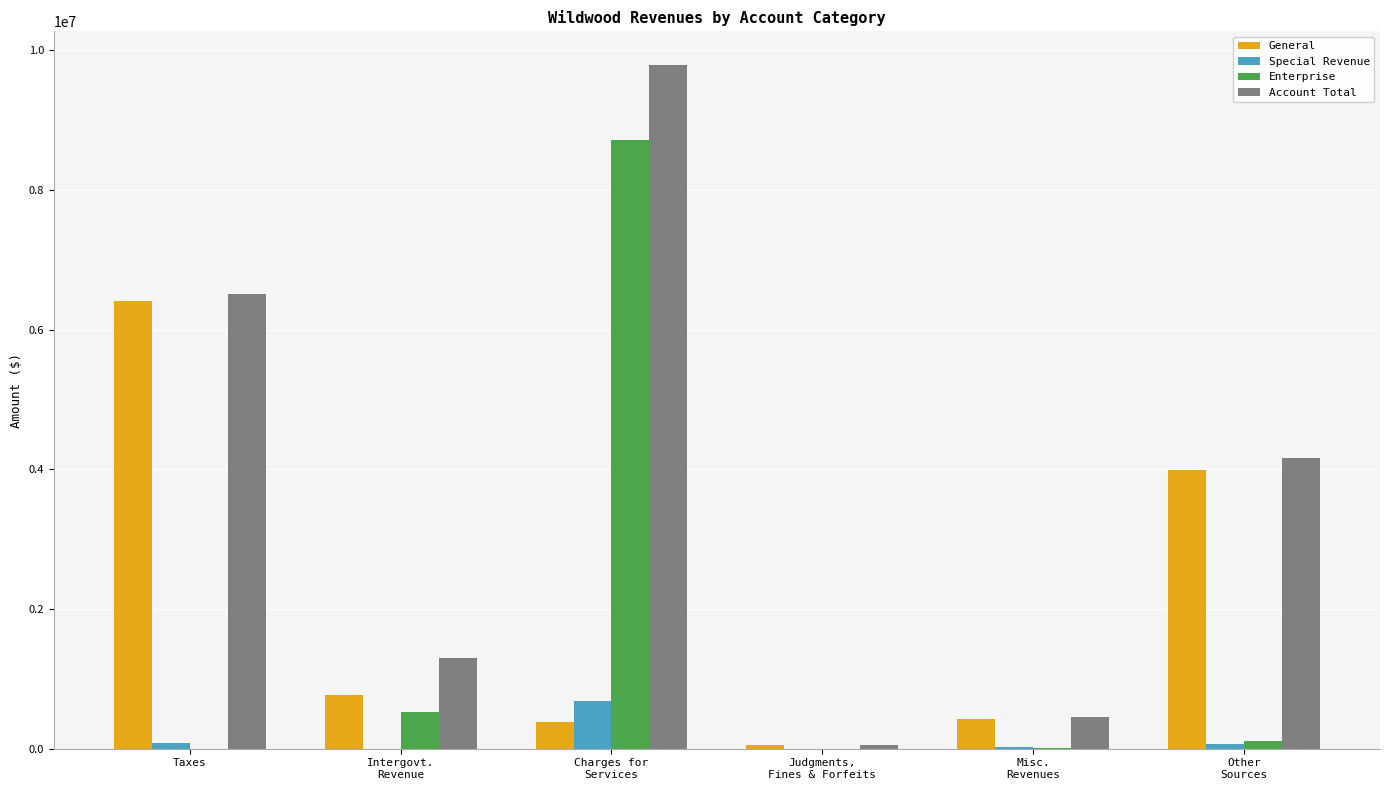

Where is General nearest to the value 3232415?

Other
Sources